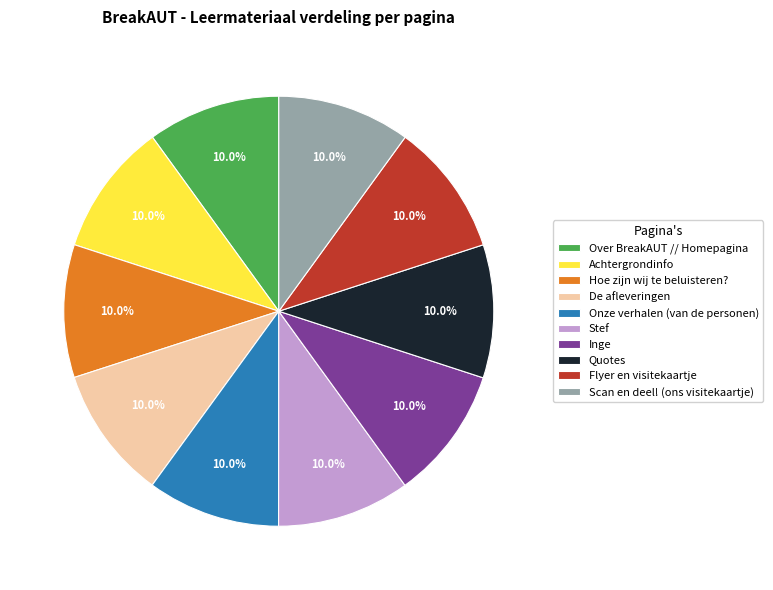

What is the ratio of the value at Quotes to the value at Flyer en visitekaartje?

1.0